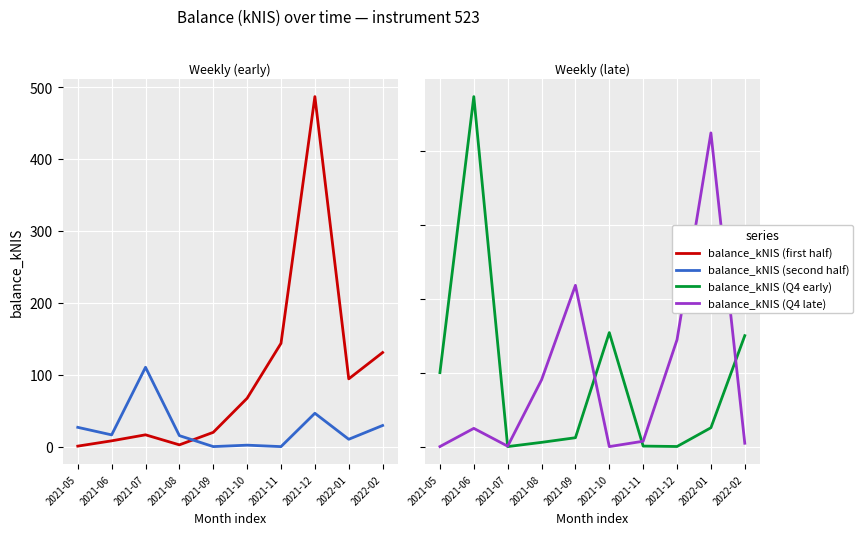

Between 2021-08 and 2021-10, which series saw the biggest shift?

balance_kNIS (Q4 early)